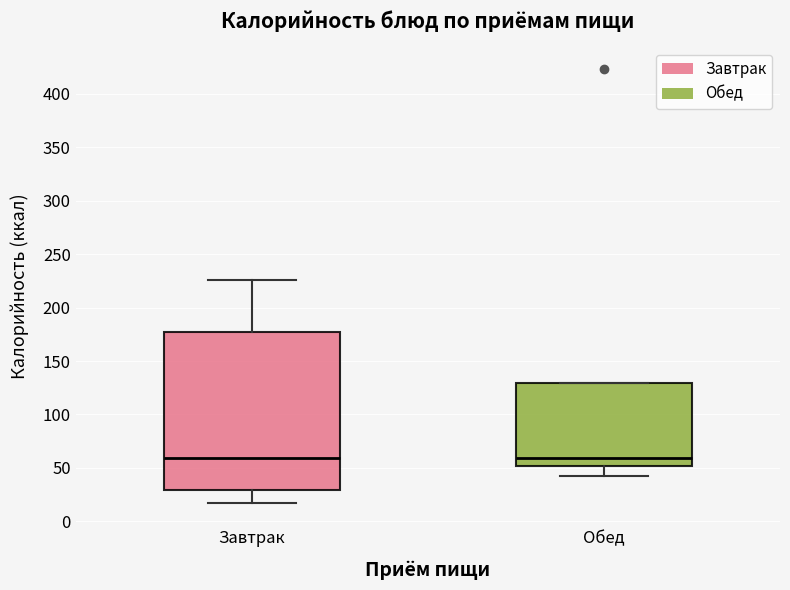

Reading left to right, transcribe this box plot: for each box, give where its median line is, the range the box spans, and where its two whiskers end, as read against the y-axis. The values are not printed on the chart, so give them approximately, as read against the axis.

Завтрак: median 60, box 30 to 175, whiskers 15 to 225
Обед: median 60, box 50 to 130, whiskers 40 to 130